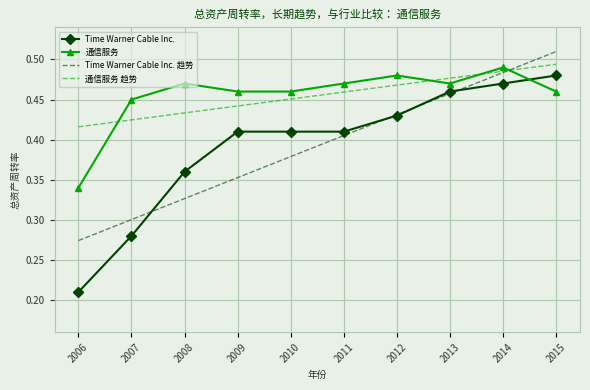

At which label is 通信服务 趋势 closest to 0?

2006